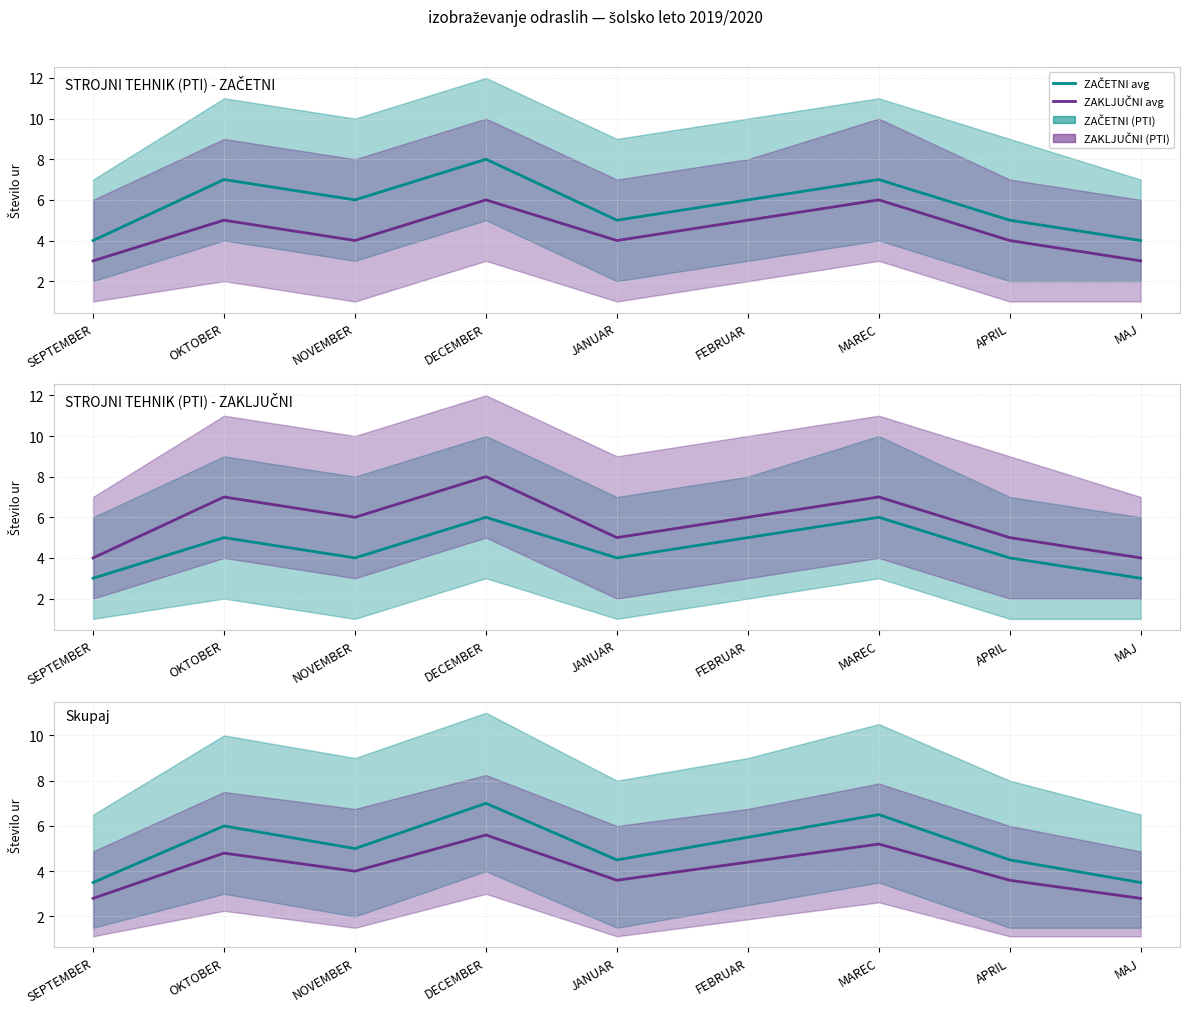

List the series in order of their peak value, highest first.

ZAČETNI avg, ZAKLJUČNI avg